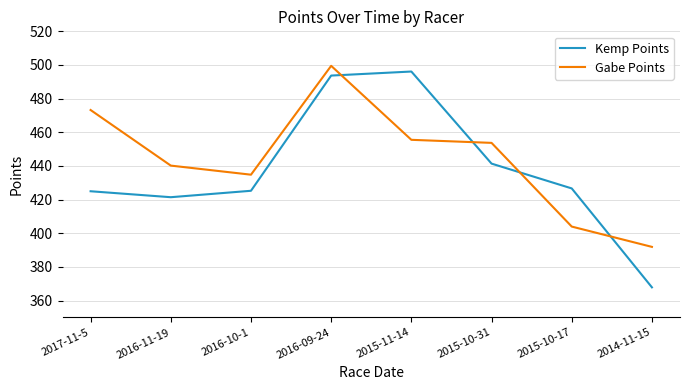

Which series has the largest total across all categories?

Gabe Points